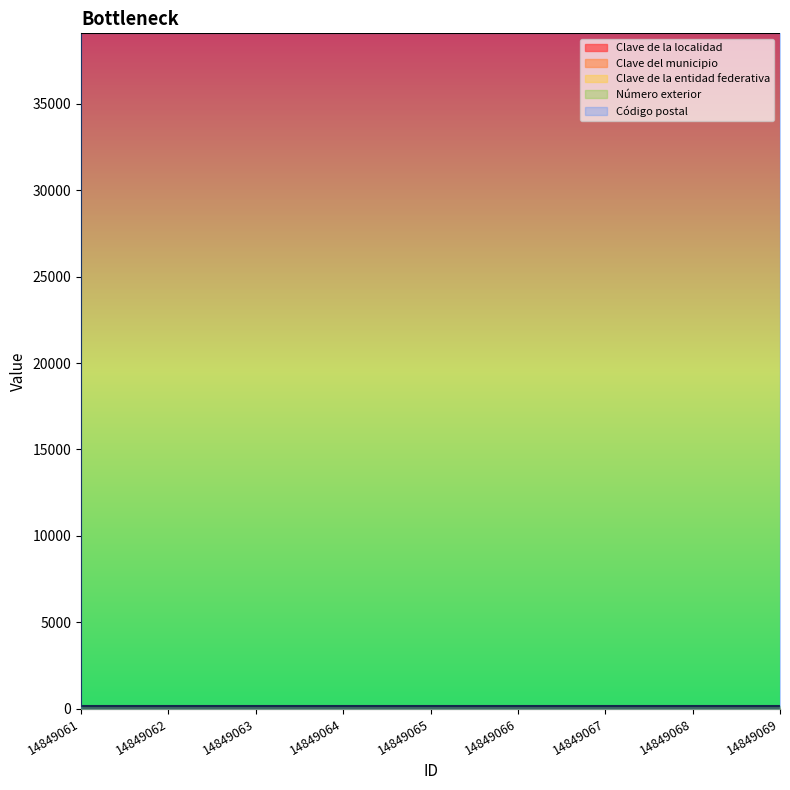

What is the maximum value for Clave de la localidad?

12